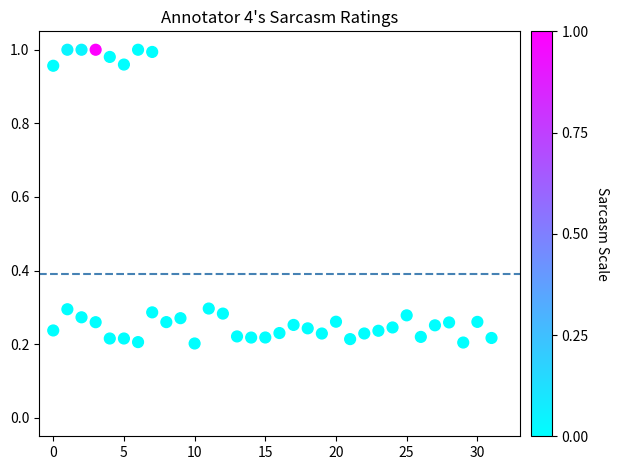

What is the range of X values (max minus min)?

31.0